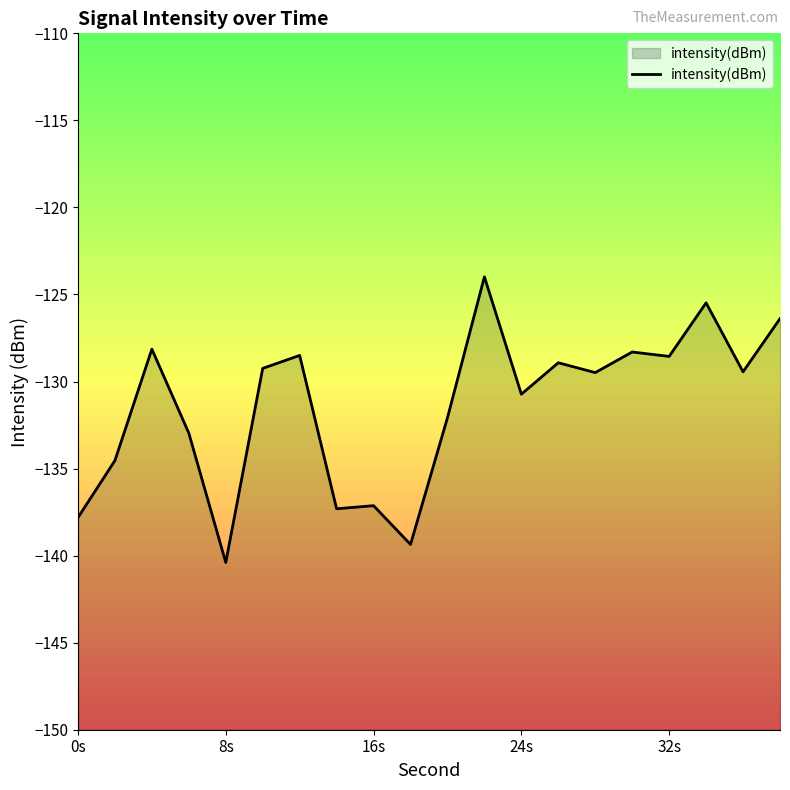

How many points are higher than both their immediate neighbors (excluding endpoints)?

7